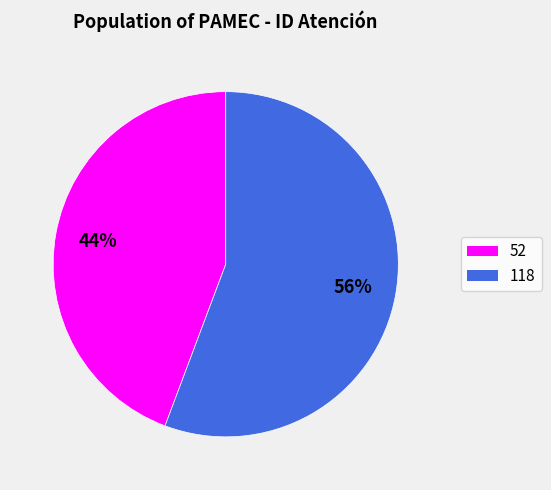

Do 118 and 52 together represent more than half of the pie?

Yes